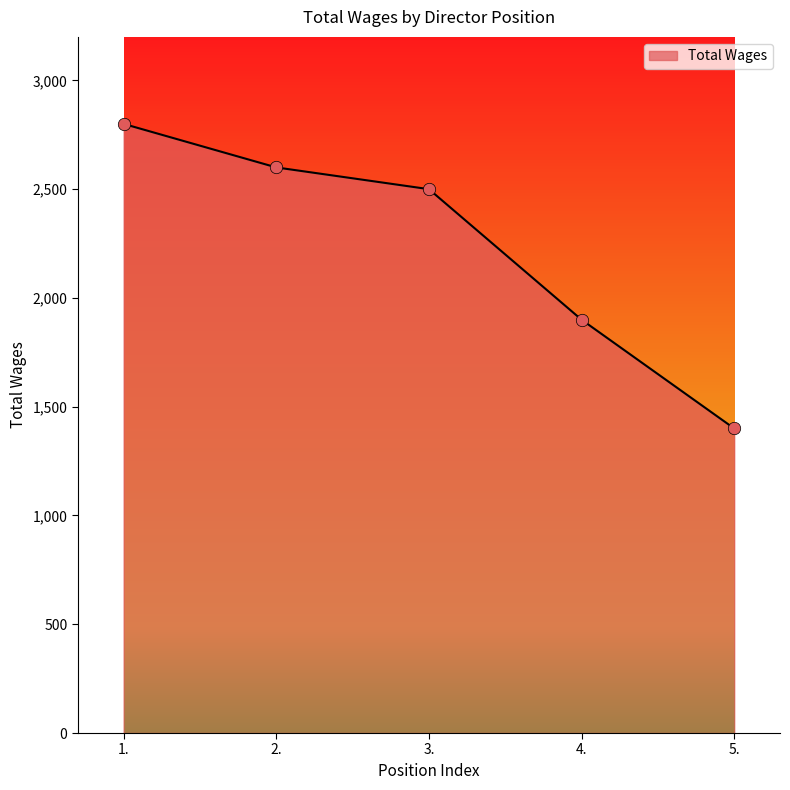

Approximately how many times larger is the value at 3. compared to 2.?

1.0